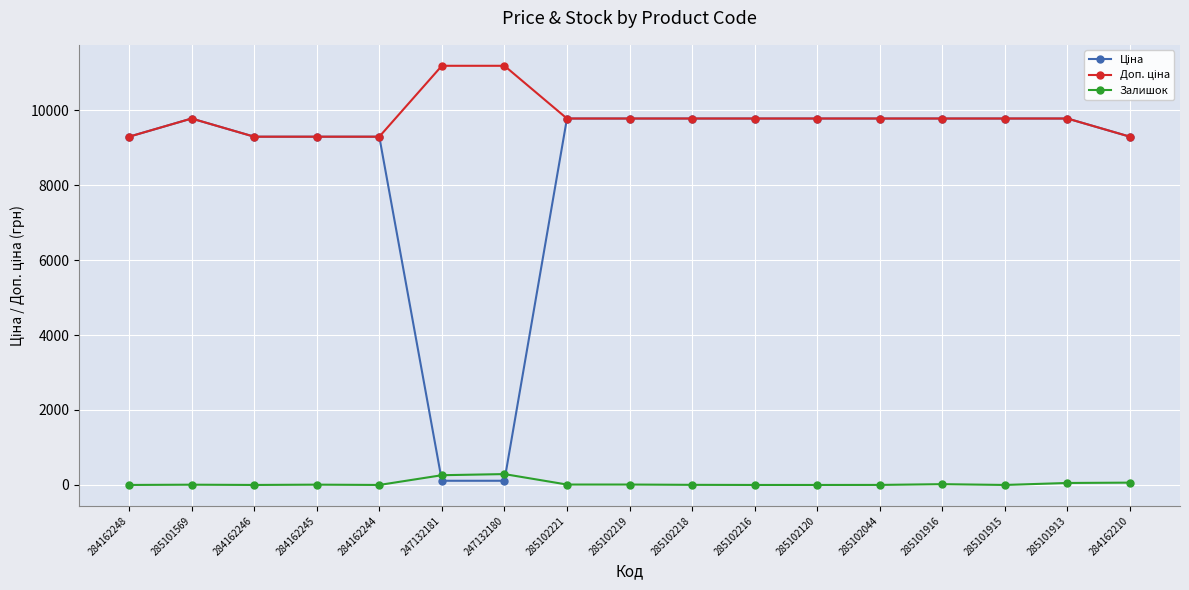

What is the maximum value shown in the chart?

11182.0